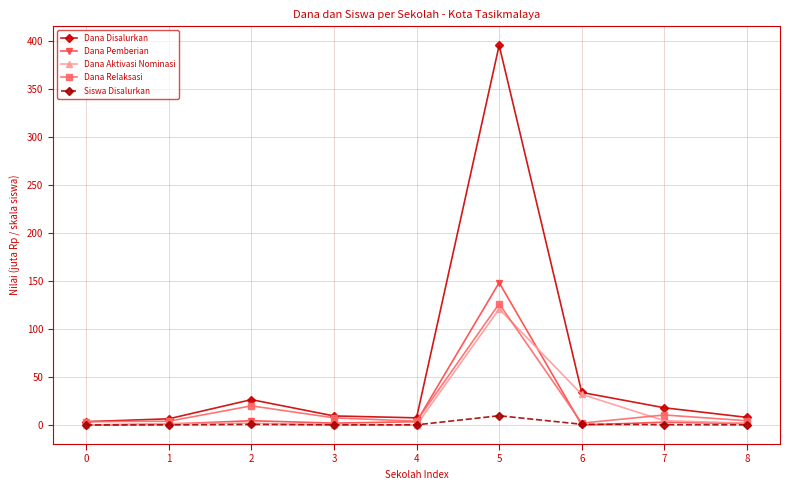

What are all the series names shown in the legend?

Dana Disalurkan, Dana Pemberian, Dana Aktivasi Nominasi, Dana Relaksasi, Siswa Disalurkan